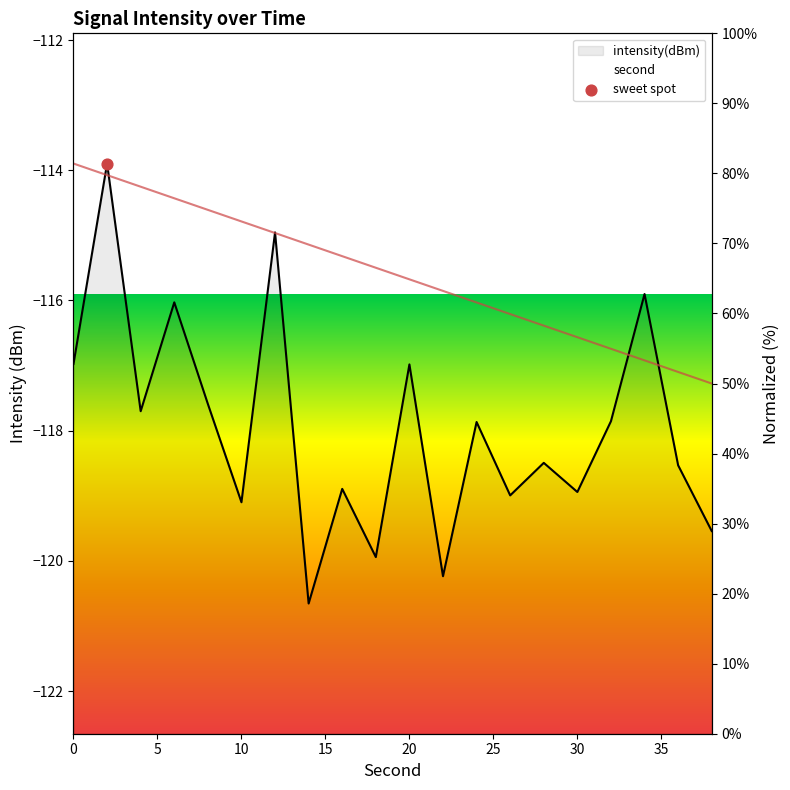

What is the total value across all series at 36?

-235.6